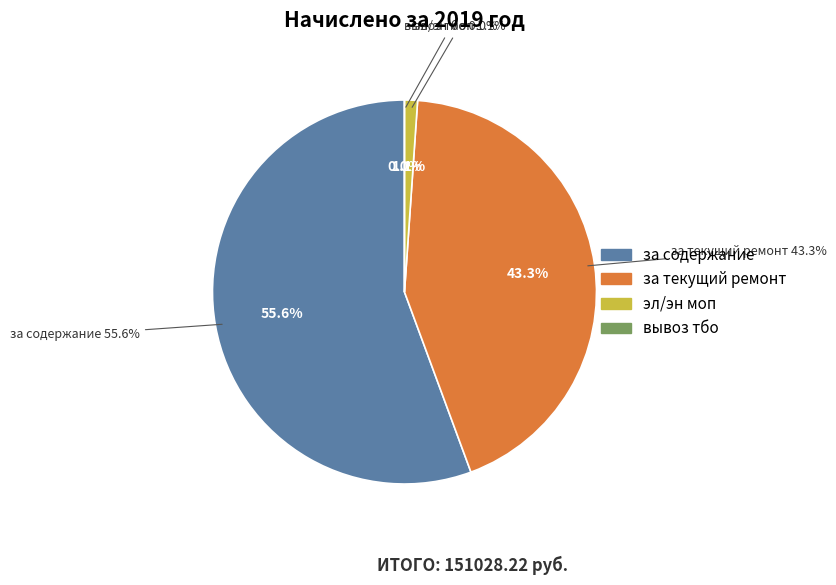

How many slices are in this pie chart?

4